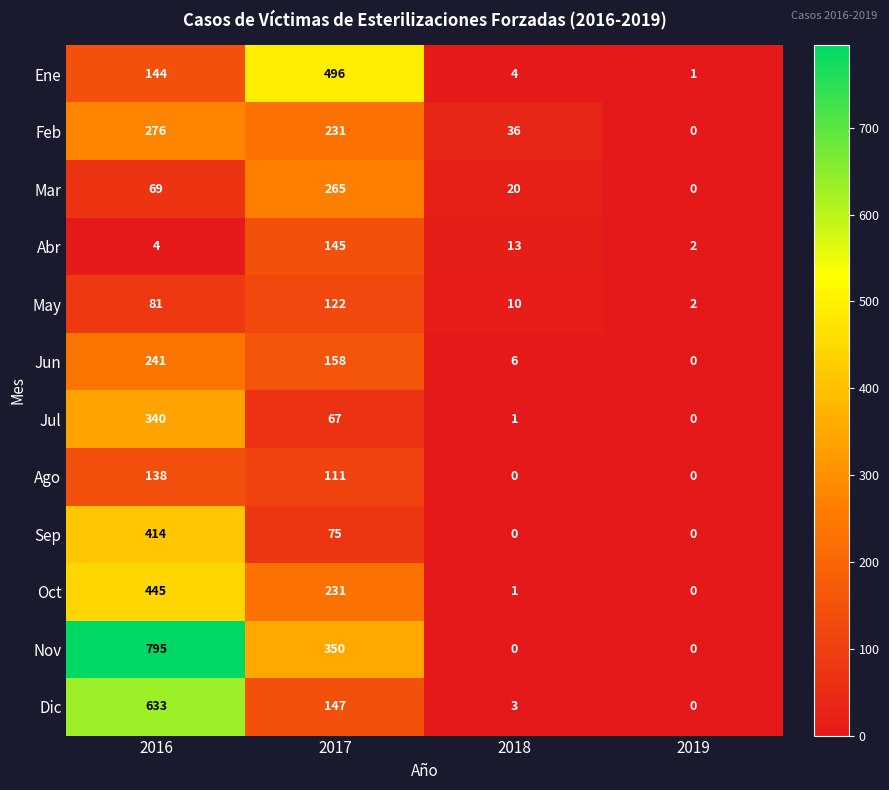

At which label does Feb first exceed 231?

2016